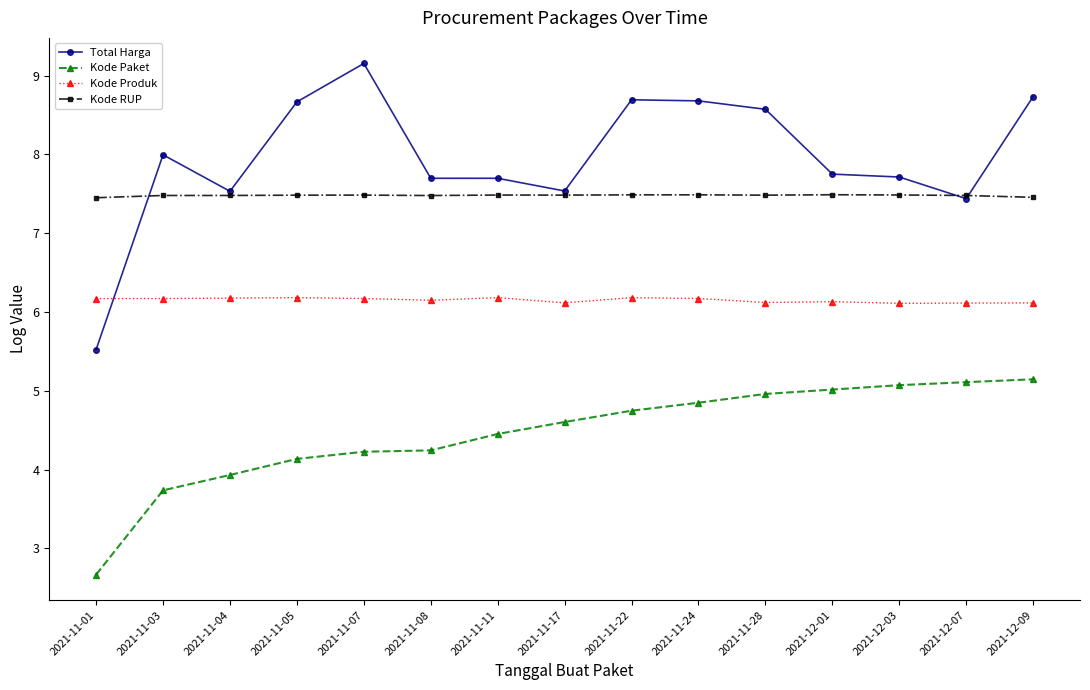

What is the label of the 7th point from the left?

2021-11-11